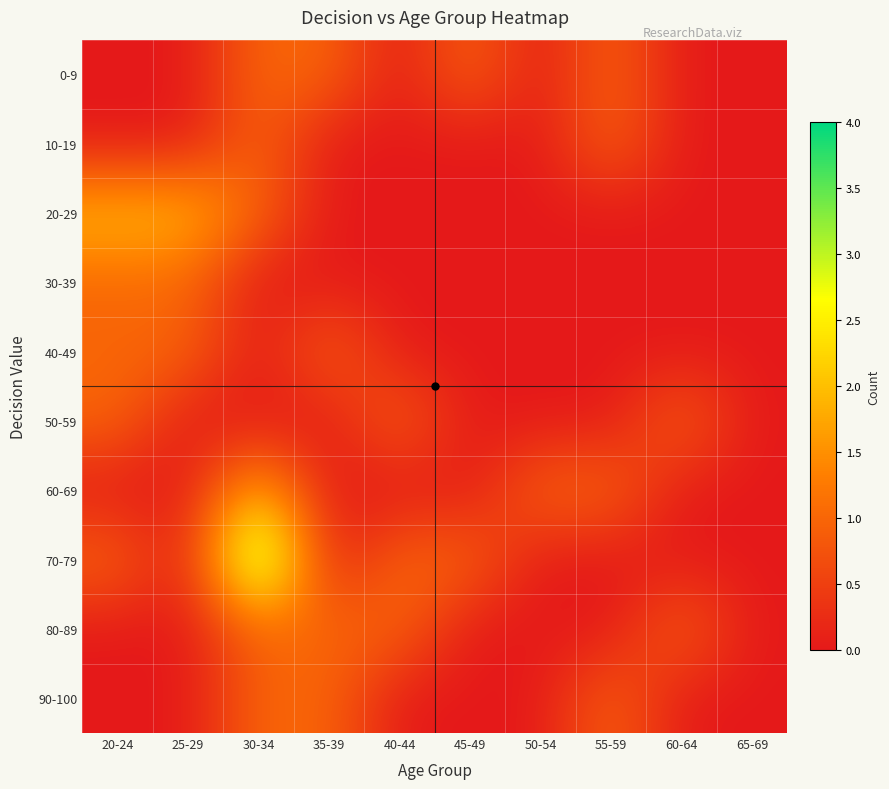

List the series in order of their peak value, highest first.

70-79, 20-29, 60-69, 0-9, 10-19, 30-39, 40-49, 50-59, 80-89, 90-100